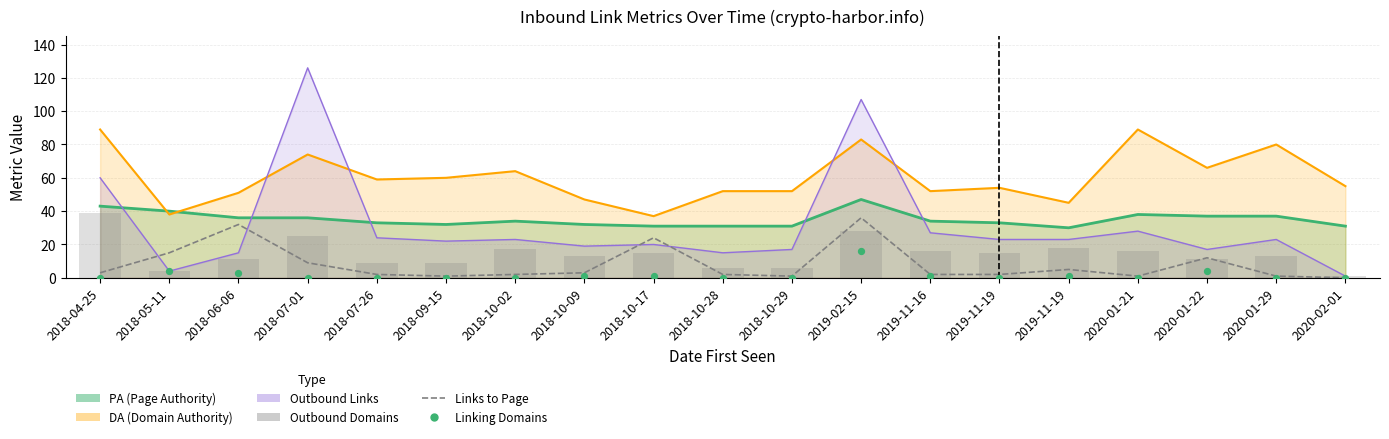

What is the total value across all series at 2018-10-09?

17